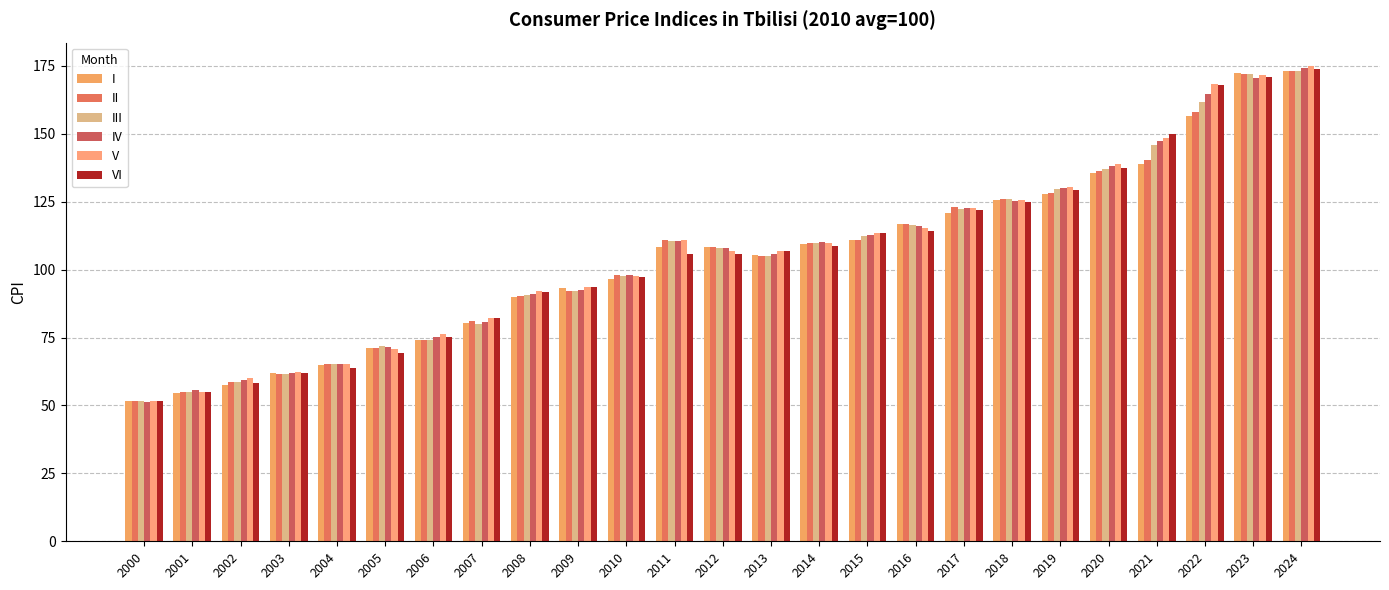

How many data points in II are less than 108?

12